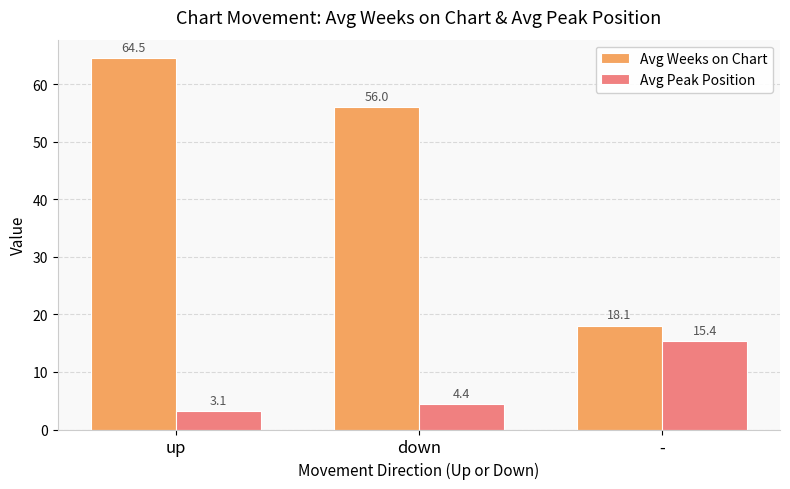

Reading left to right, what are all the values shown in this chart?

Avg Weeks on Chart: 64.5	56.0	18.1
Avg Peak Position: 3.1	4.4	15.4